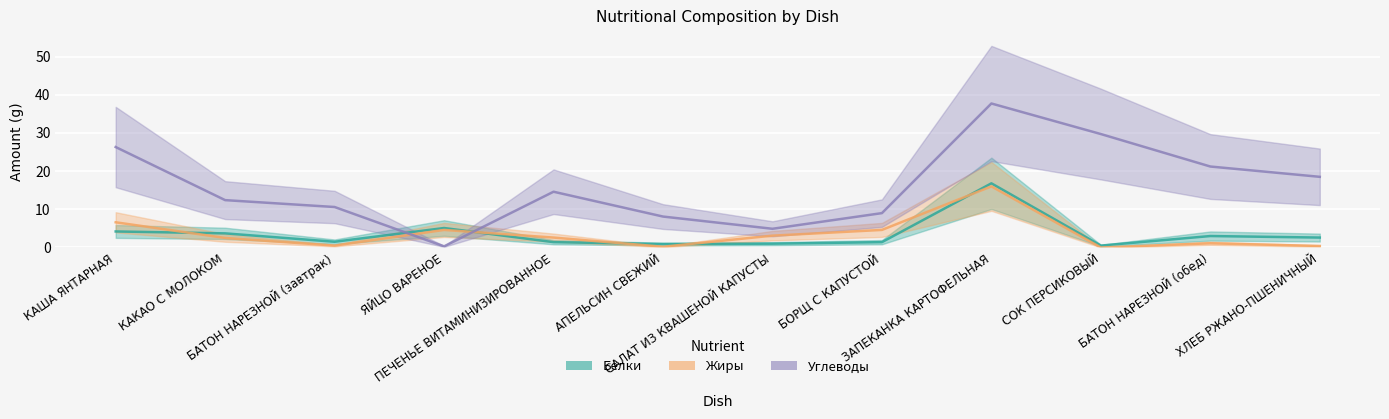

What is the difference between the Белки values at БОРЩ С КАПУСТОЙ and КАКАО С МОЛОКОМ?

2.3